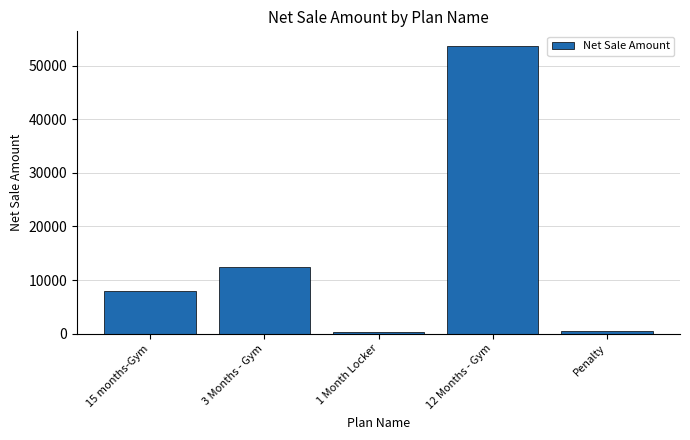

Where is the data nearest to the value 27050?

3 Months - Gym